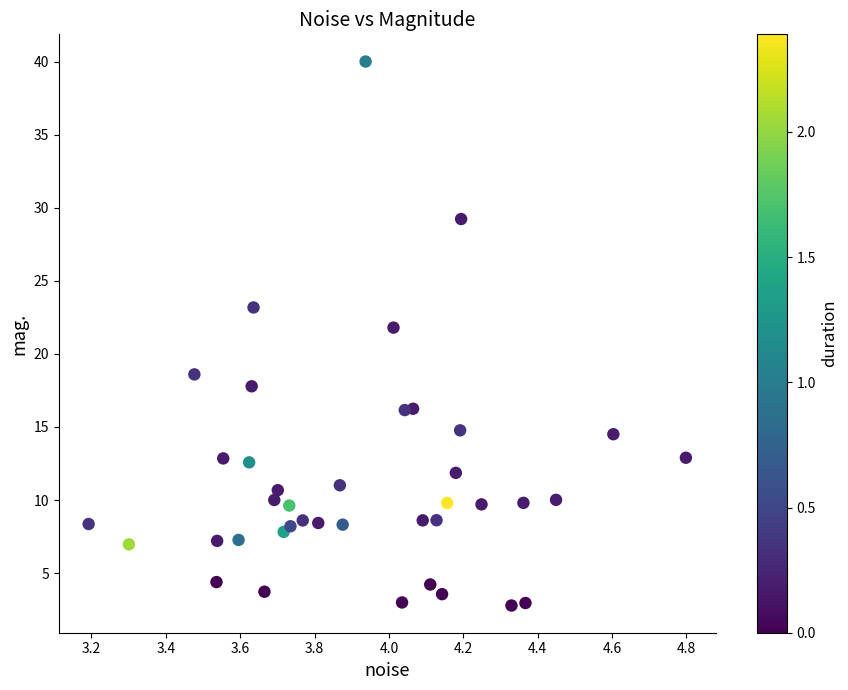

What is the range of X values (max minus min)?

1.6